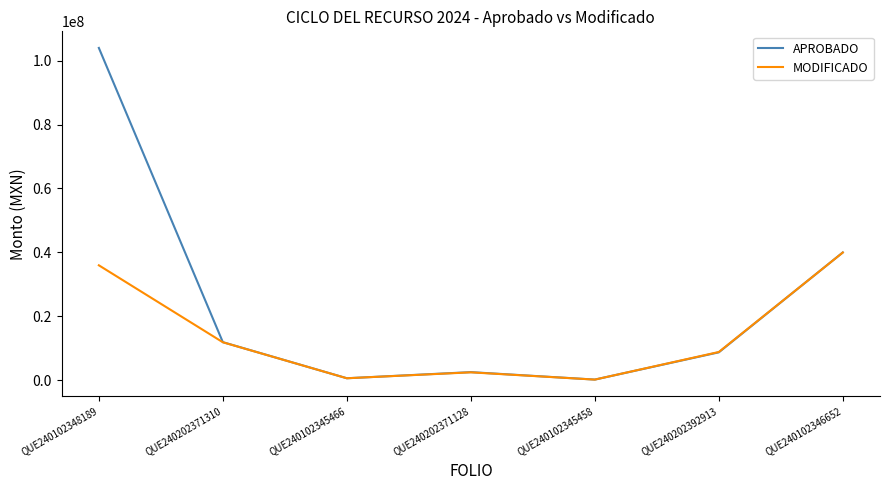

At which category does MODIFICADO reach its first local peak?

QUE240202371128